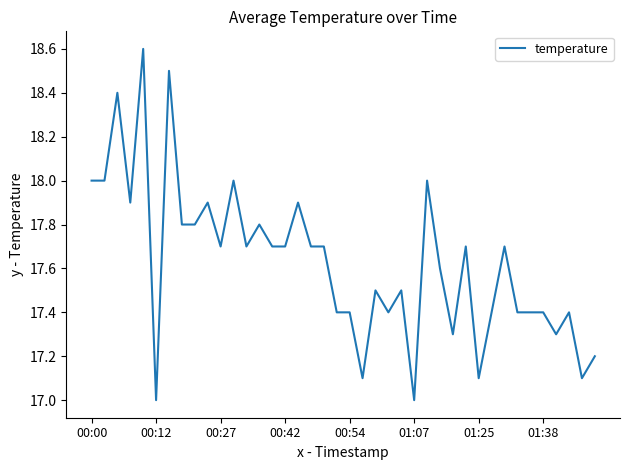

What is the greatest value displayed?

18.6